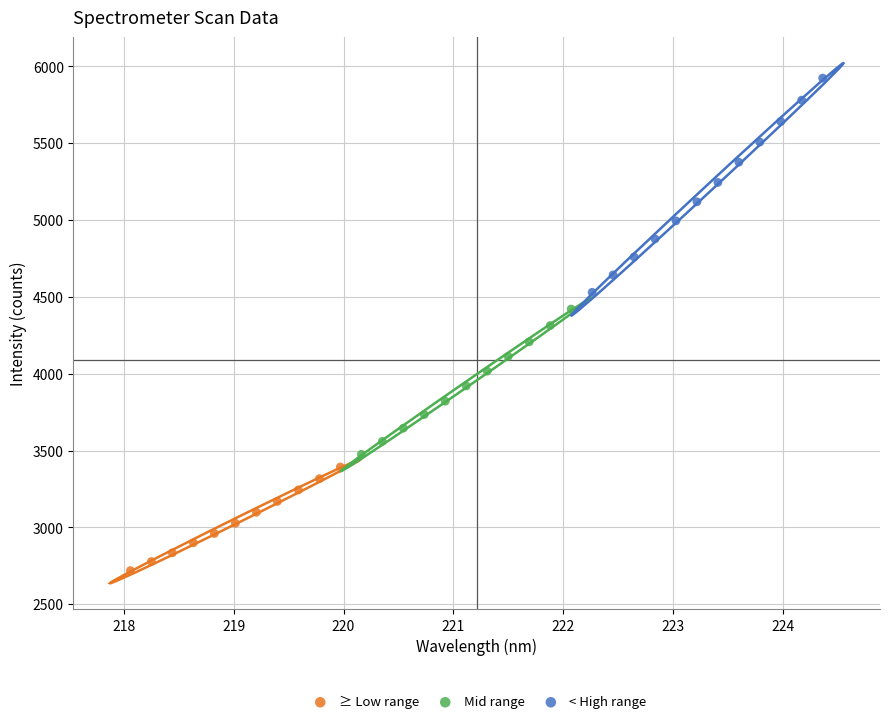

Which series contains the highest Y value?

< High range